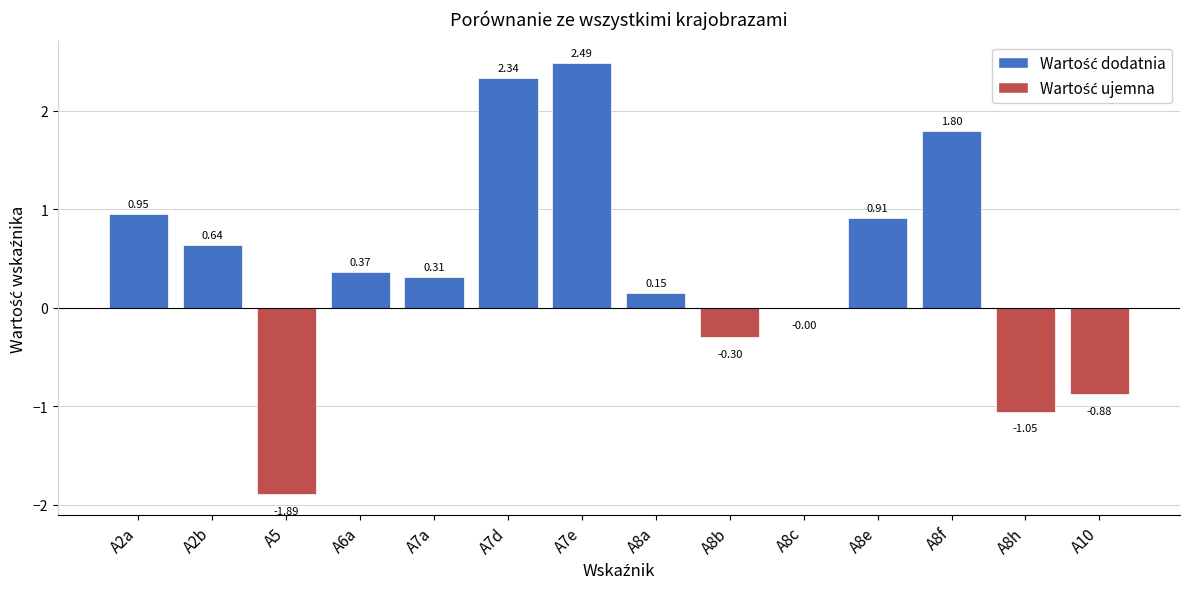

What is the change in value from A7e to A8a?

-2.3